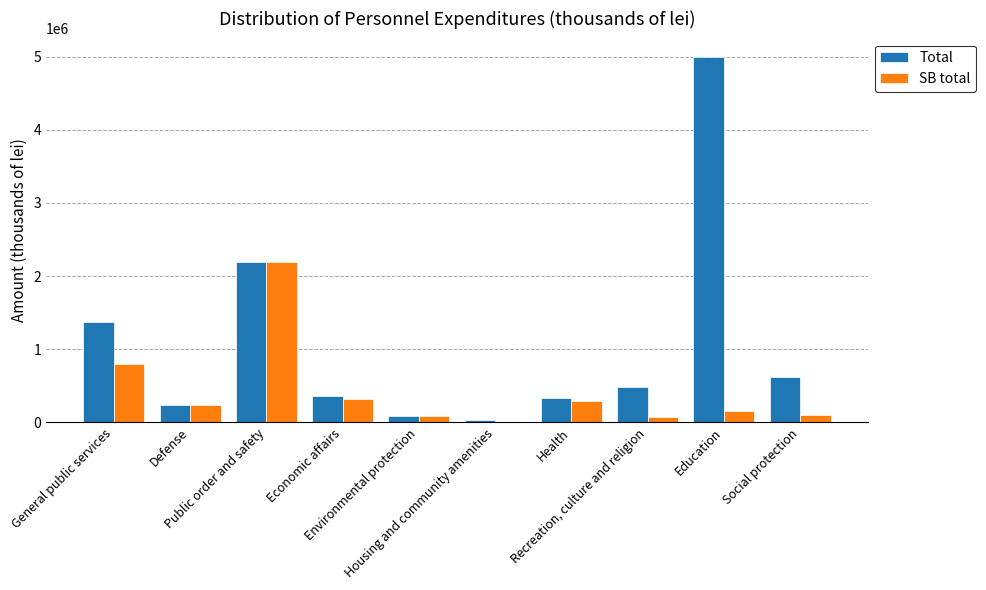

Are the bars grouped side by side (vs. stacked)?

Yes